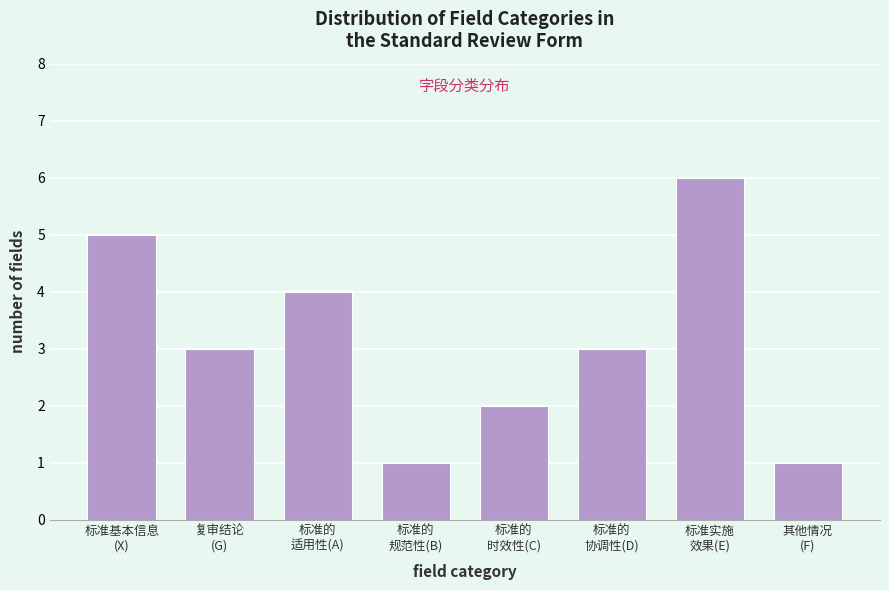

Reading left to right, extract all data points from this chart.

5	3	4	1	2	3	6	1